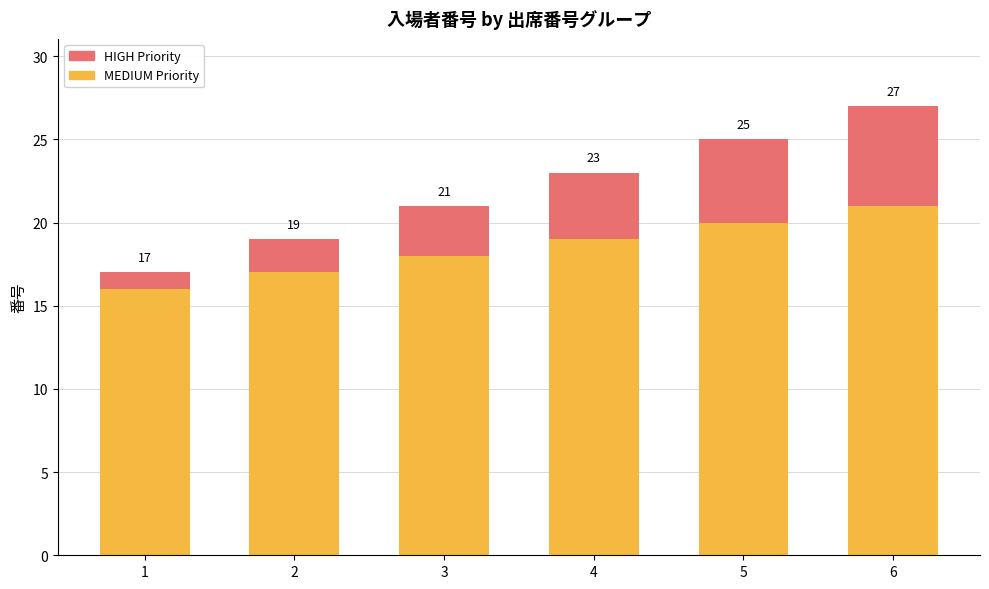

List the labels in order of MEDIUM Priority value, largest first.

6, 5, 4, 3, 2, 1